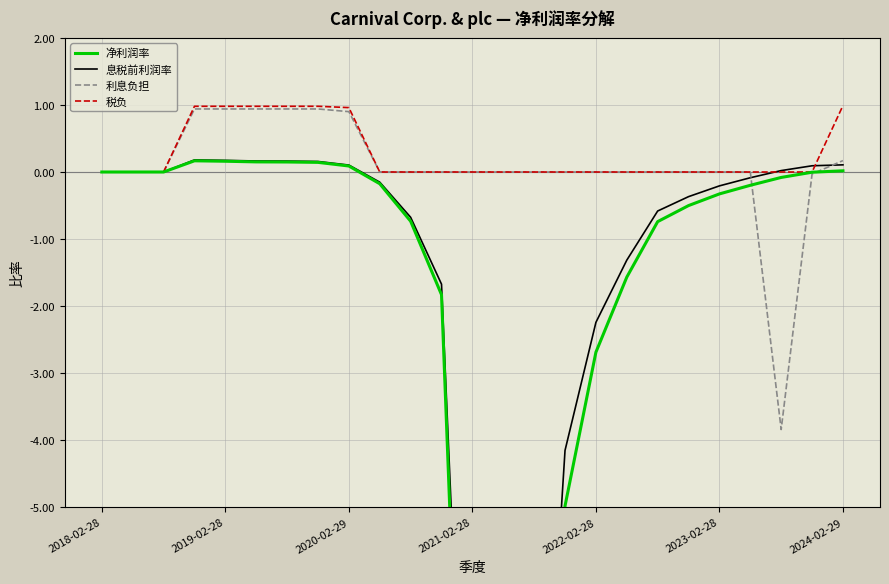

True or false: 利息负担 and 净利润率 cross at least once.

True